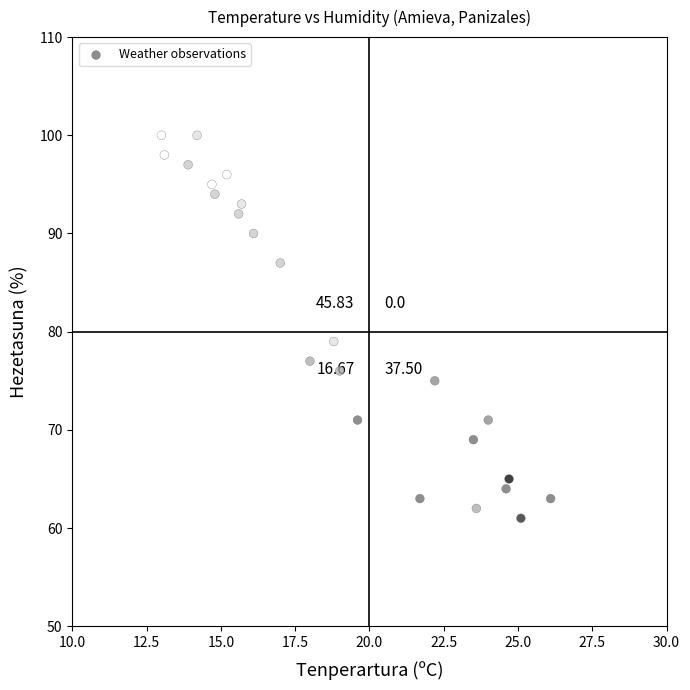

What is the range of Y values (max minus min)?

39